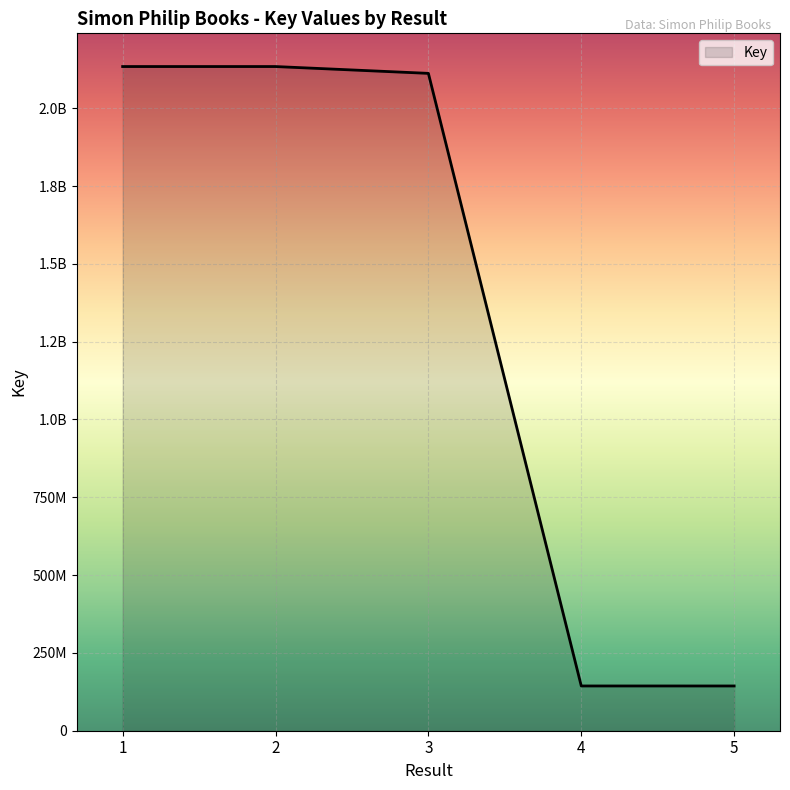

List the labels in order of value, smallest first.

5, 4, 3, 2, 1